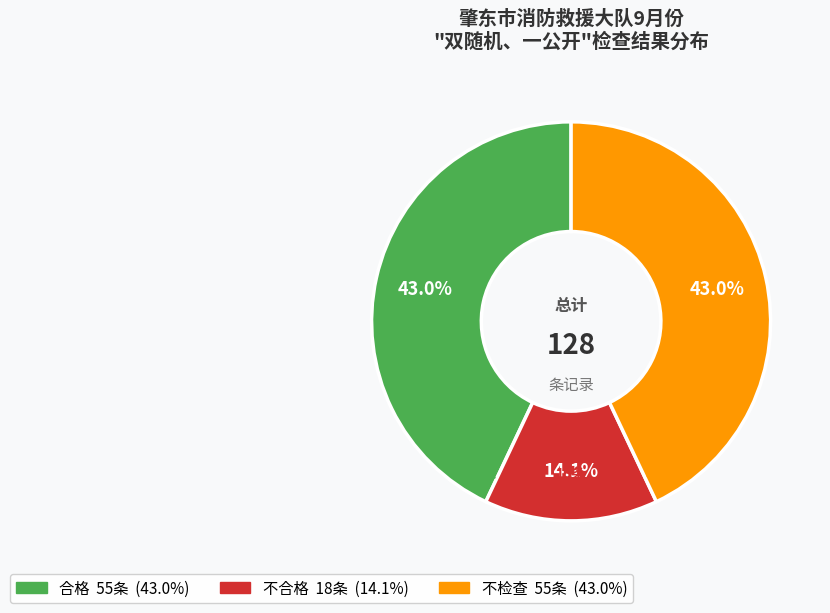

How many segments does this pie chart have?

3